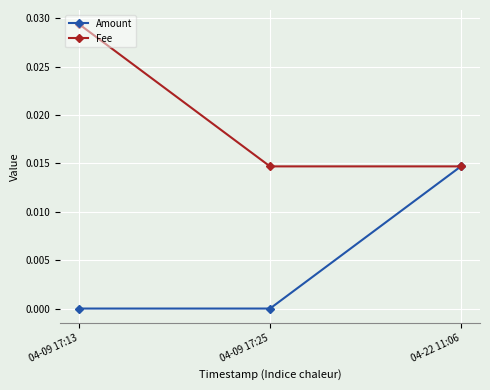

Rank the series at 04-09 17:13 from highest to lowest value.

Fee, Amount